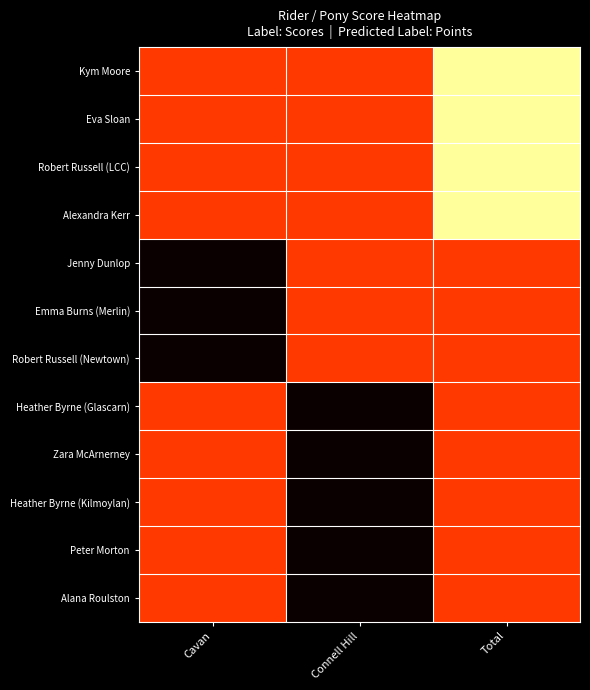

At how many categories does at least one series exceed 0?

3